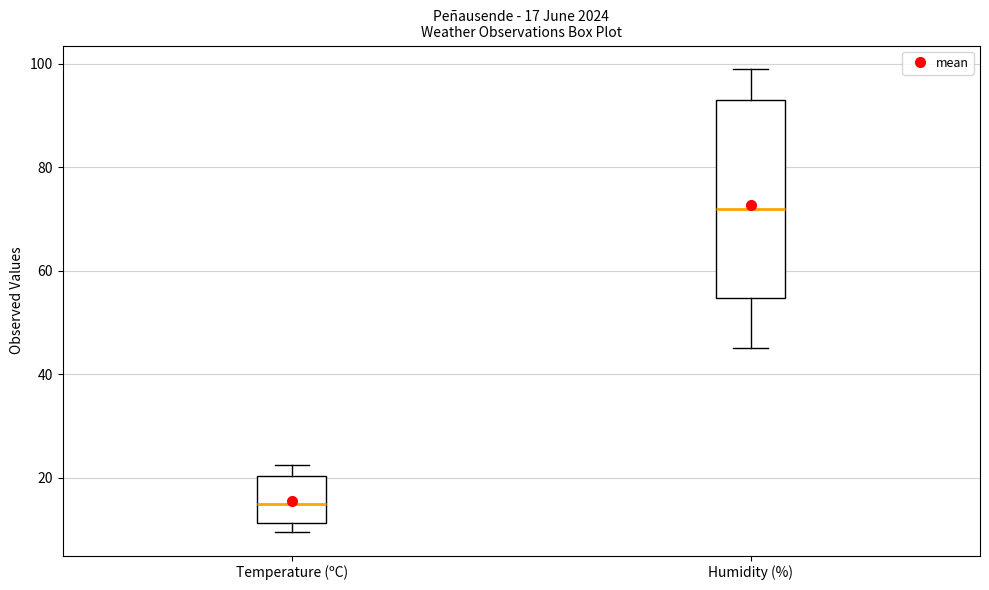

Which box has the highest median line?

Humidity (%)